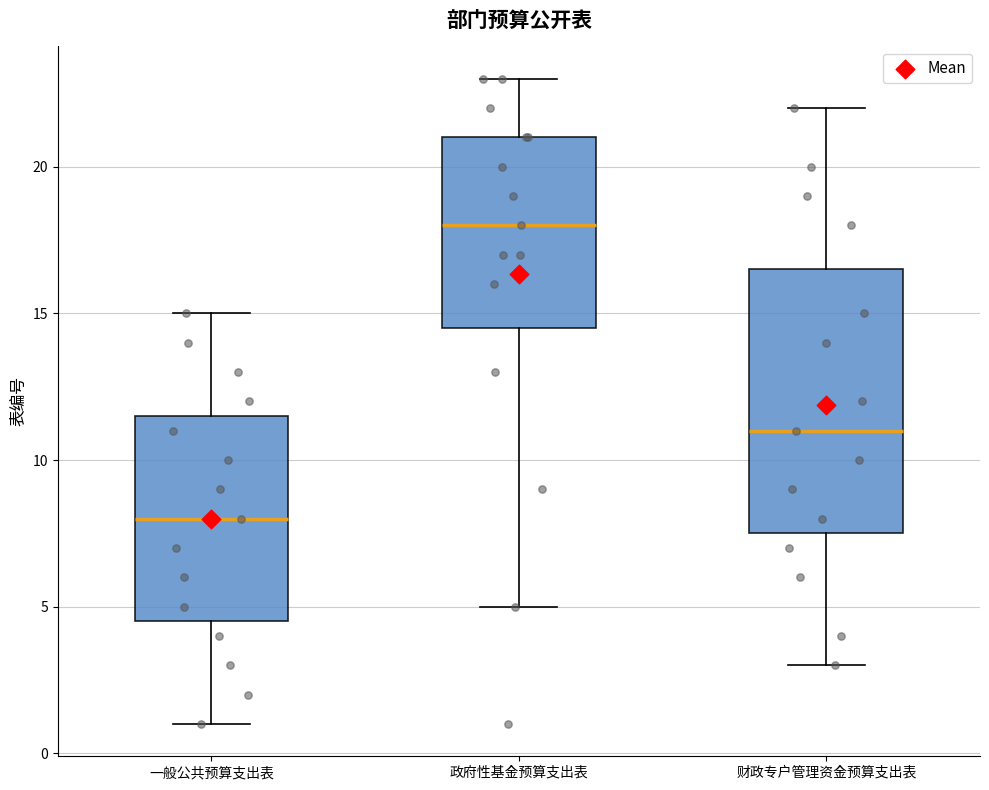

Reading left to right, read every box against the y-axis: the position of its median line, the range the box covers, and the ends of its whiskers. The values are not printed on the chart, so give them approximately, as read against the axis.

一般公共预算支出表: median 8.0, box 4.5 to 11.5, whiskers 1.0 to 15.0
政府性基金预算支出表: median 18.0, box 14.5 to 21.0, whiskers 5.0 to 23.0
财政专户管理资金预算支出表: median 11.0, box 7.5 to 16.5, whiskers 3.0 to 22.0